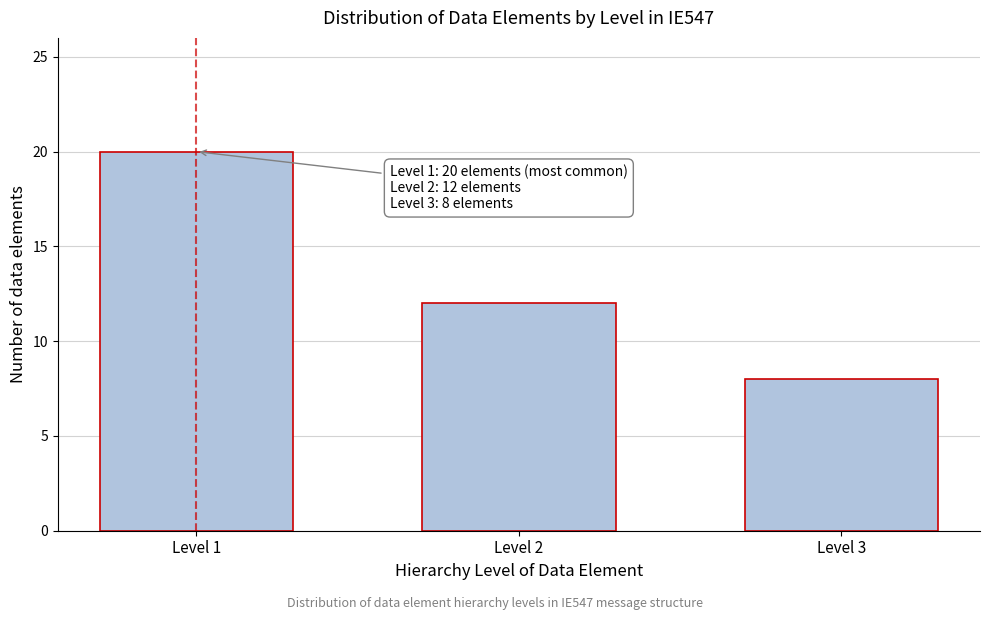

Reading right to left, list all the values displayed in this chart.

Level 3=8	Level 2=12	Level 1=20